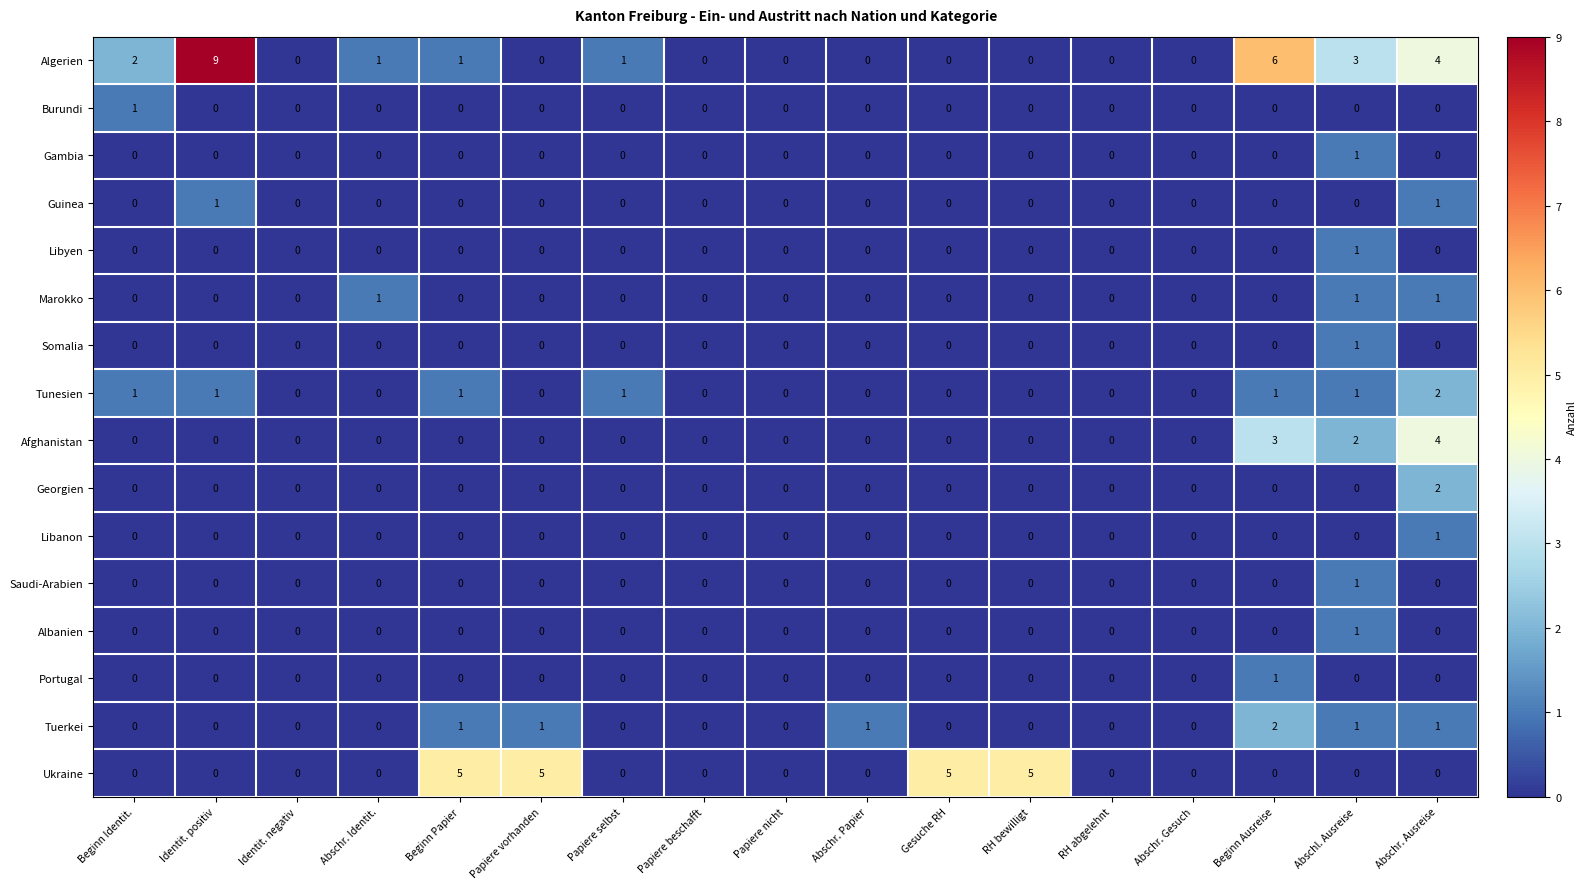

How many series are shown in this chart?

16